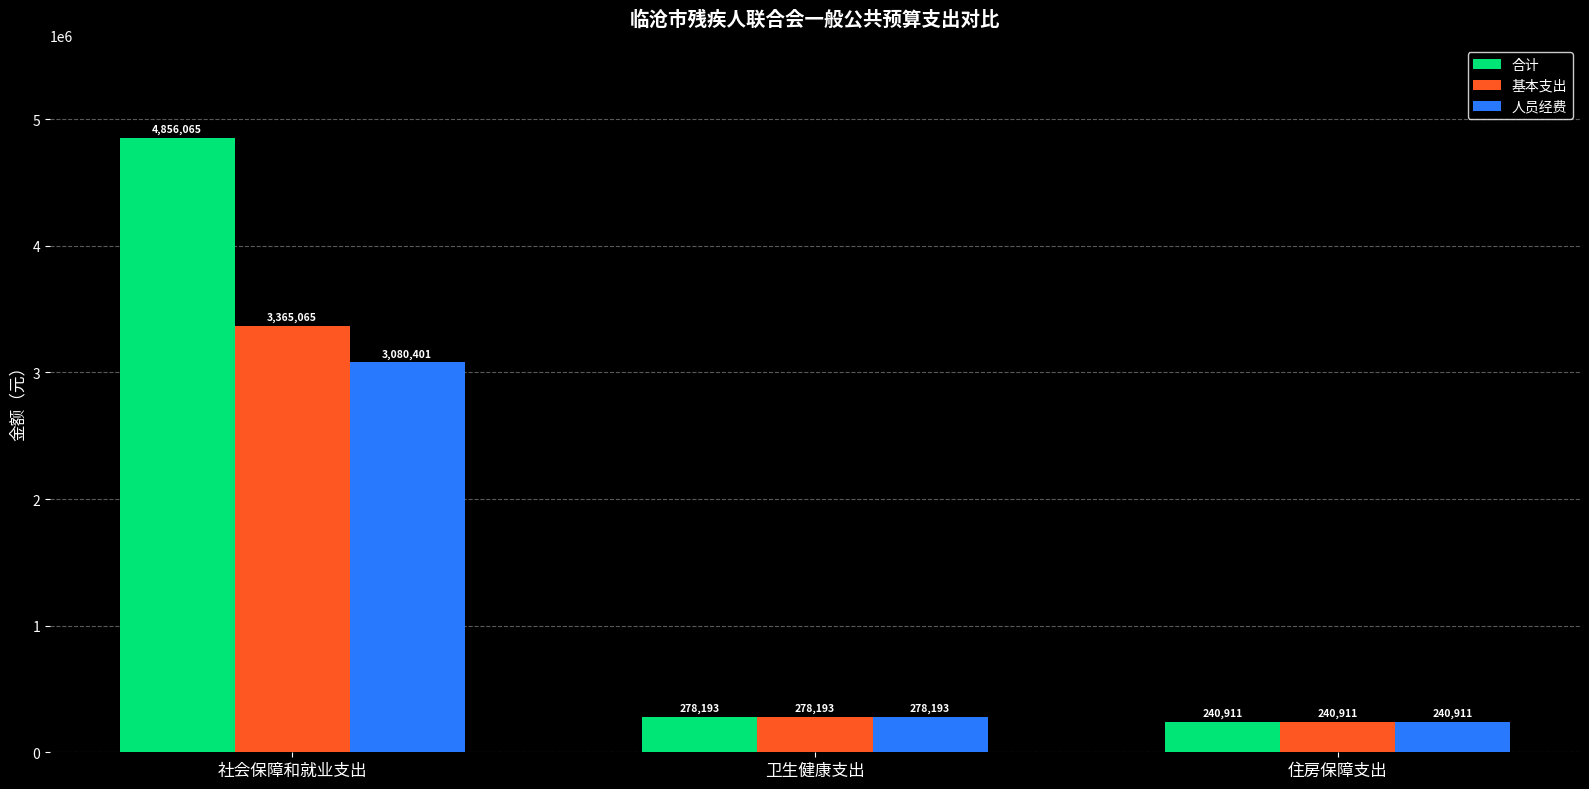

How many categories are shown in the chart?

3